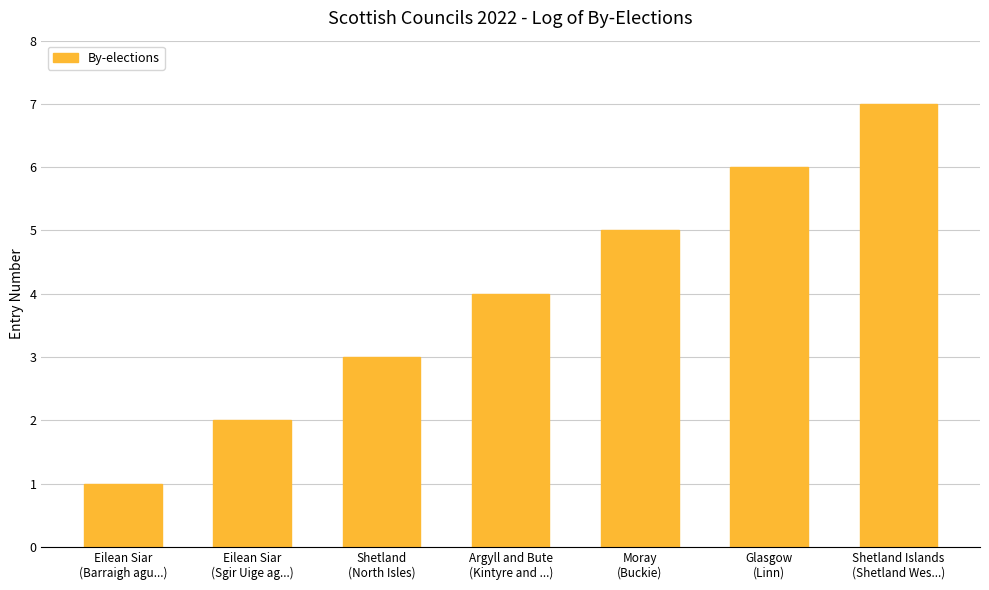

What is the greatest value displayed?

7